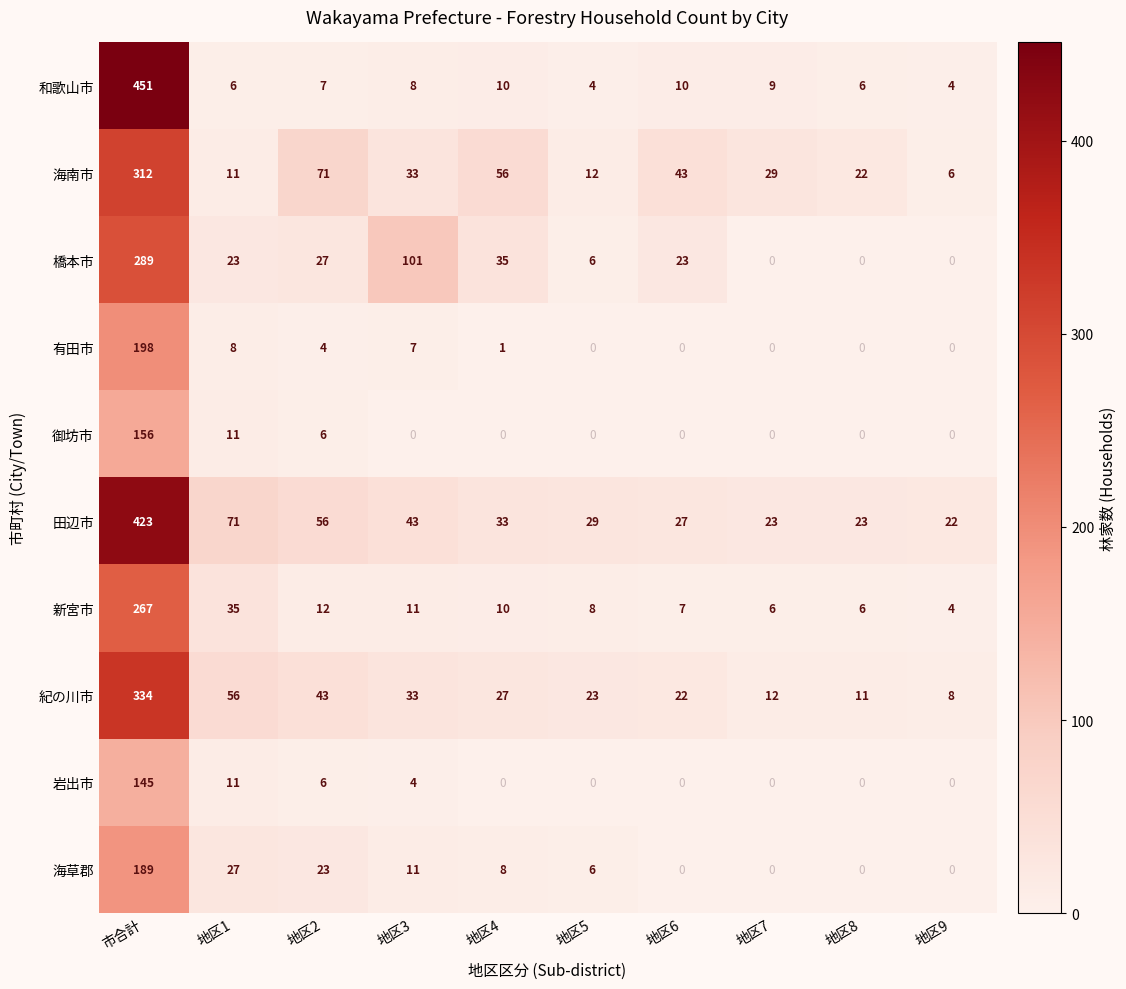

What is the difference between the second highest and minimum values in the 岩出市 series?

11